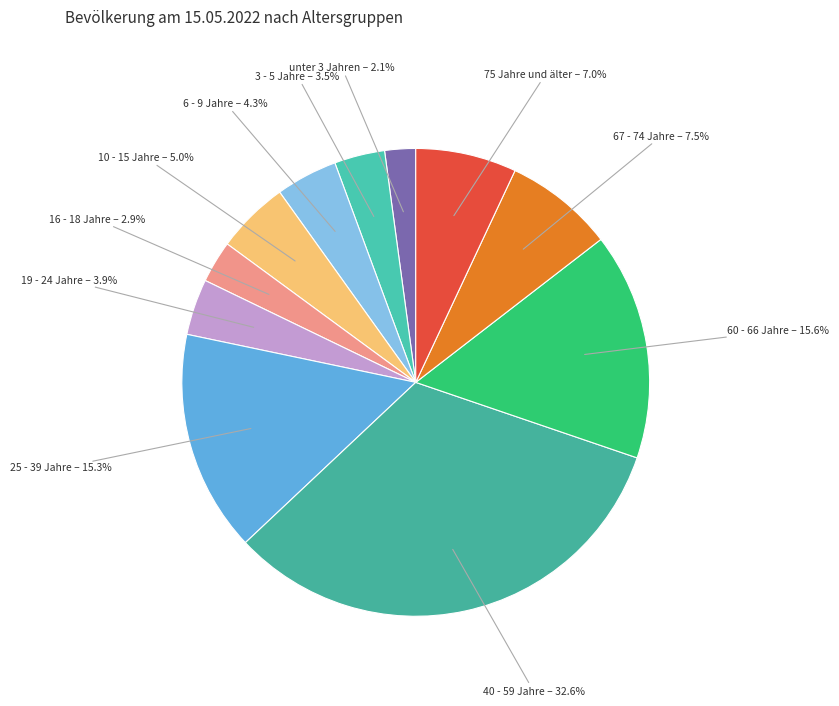

To the nearest percent, what is the combined percentage of 75 Jahre und älter and 40 - 59 Jahre?

40%